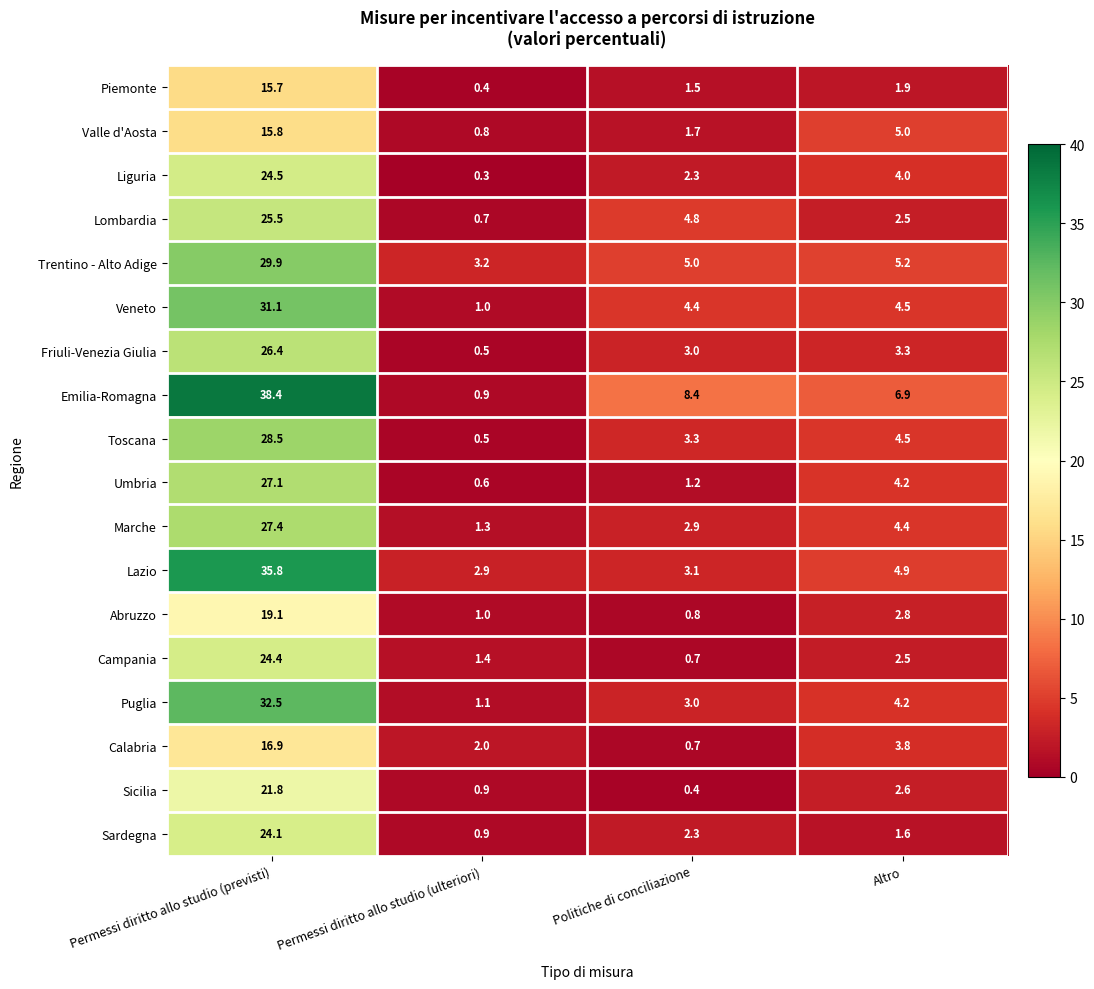

What is the difference between the Umbria values at Permessi diritto allo studio (ulteriori) and Altro?

3.6